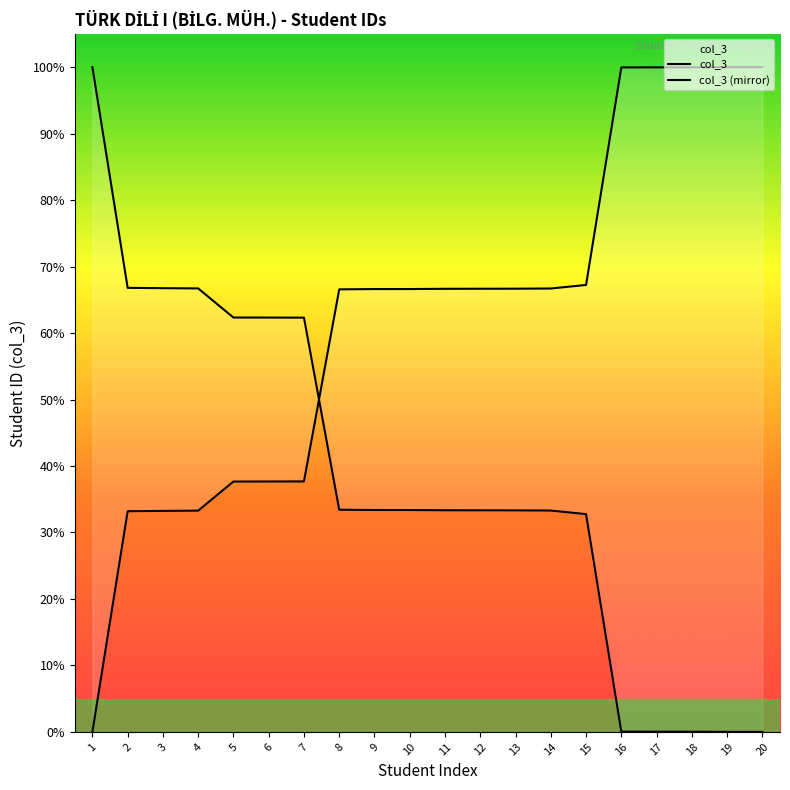

Reading right to left, what are all the values shown in this chart?

20=100.0	19=100.0	18=100.0	17=100.0	16=100.0	15=67.2	14=66.7	13=66.7	12=66.7	11=66.7	10=66.6	9=66.6	8=66.6	7=37.7	6=37.7	5=37.7	4=33.3	3=33.2	2=33.2	1=0.0